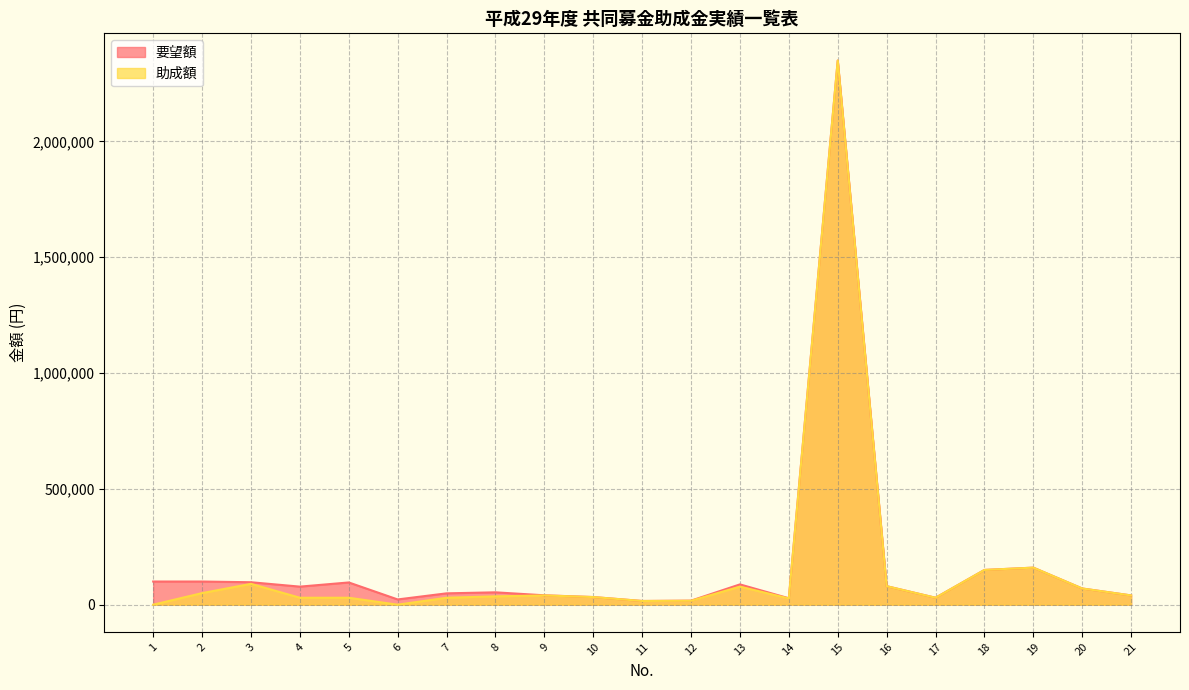

Reading right to left, transcribe all the data shown in this chart.

要望額: 21=40000	20=70000	19=160000	18=150000	17=30000	16=80000	15=2349441	14=27780	13=87636	12=17464	11=16000	10=33000	9=40569	8=53384	7=49000	6=22677	5=96000	4=78000	3=96960	2=100000	1=100000
助成額: 21=40000	20=70000	19=160000	18=150000	17=30000	16=80000	15=2349441	14=27000	13=78000	12=17000	11=16000	10=33000	9=40000	8=36000	7=30000	6=0	5=30000	4=30000	3=90000	2=50000	1=0